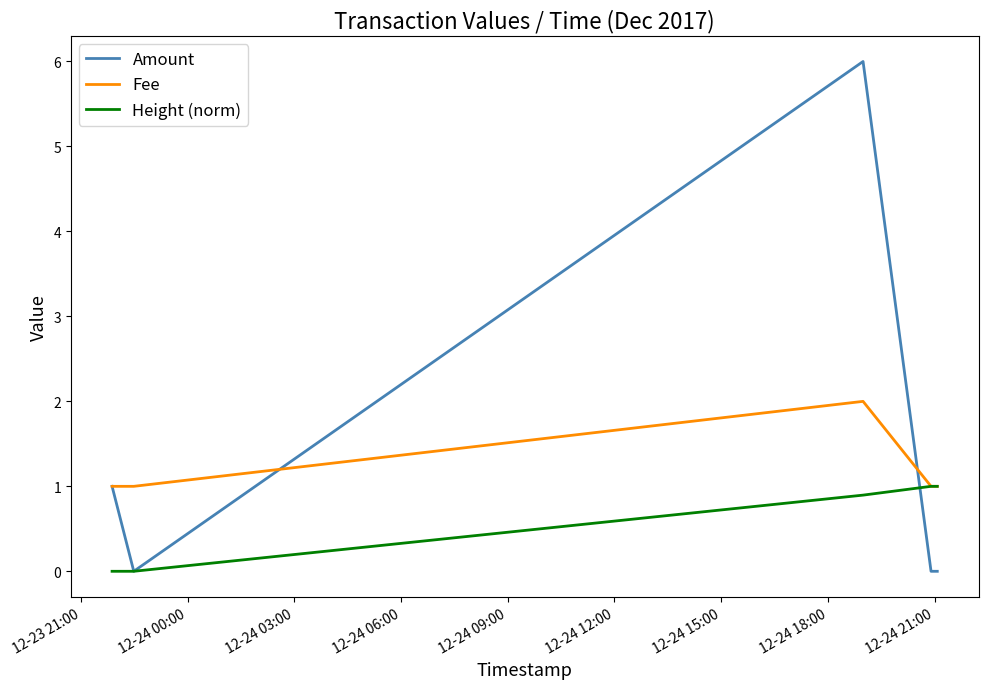

Which series has the largest range (max minus min)?

Amount